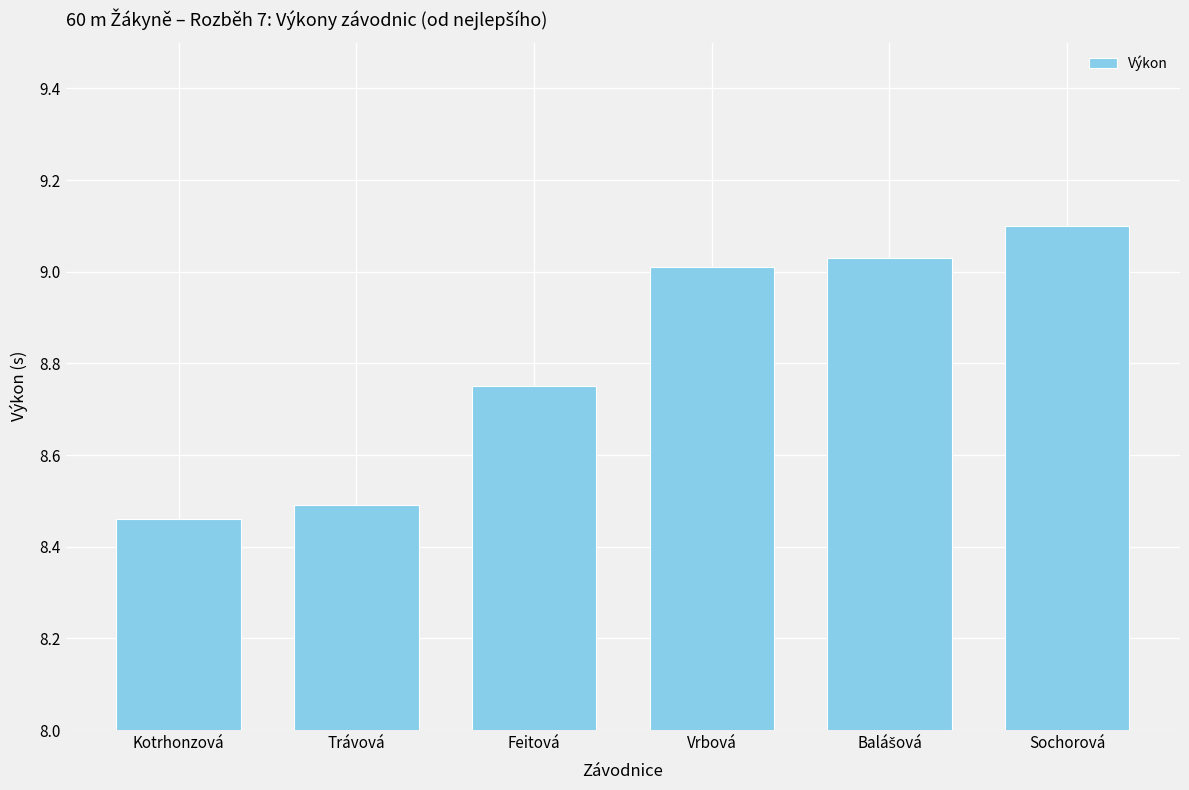

What is the difference between the values at Feitová and Vrbová?

0.3